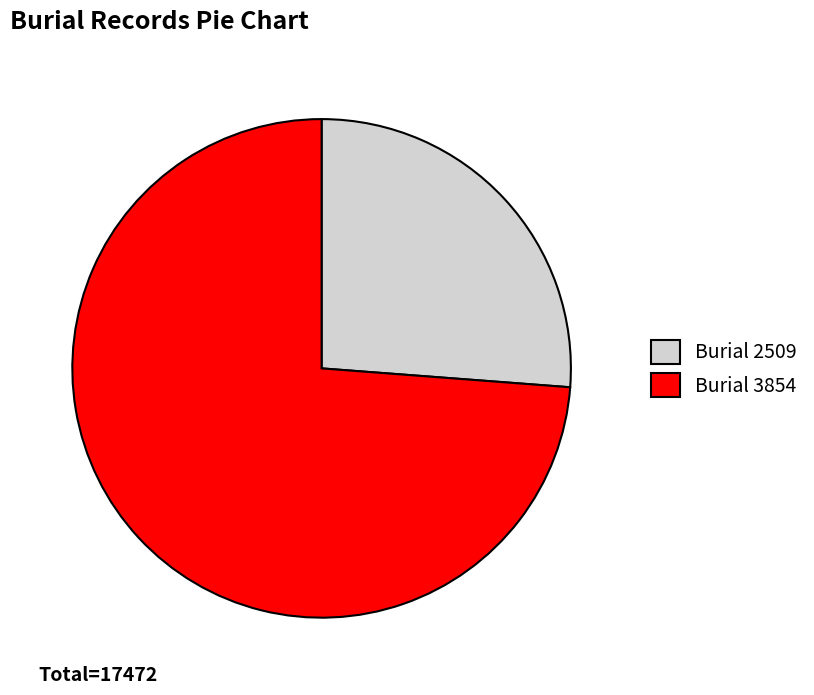

Which slice is the smallest?

Burial 2509